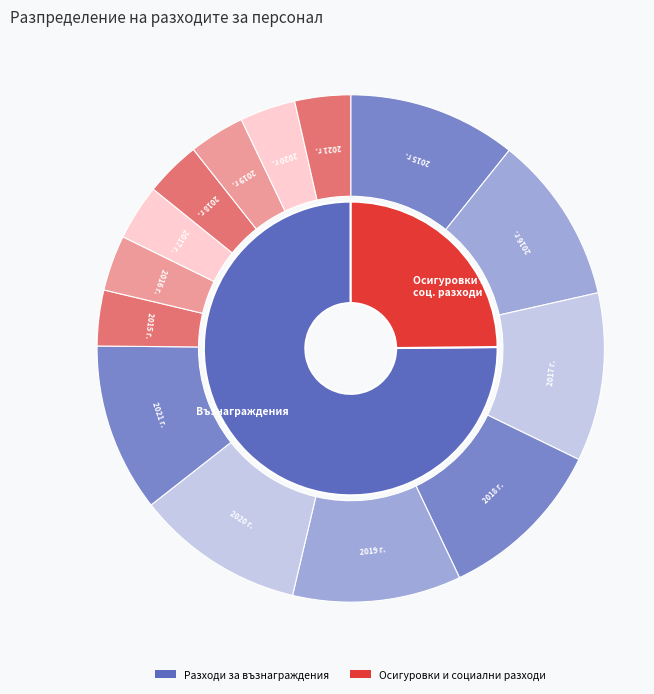

Between 2019 г. and 2021 г., which is larger?

2021 г.